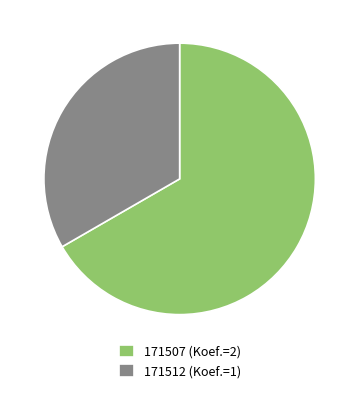

Do 171512 (Koef.=1) and 171507 (Koef.=2) together represent more than half of the pie?

Yes